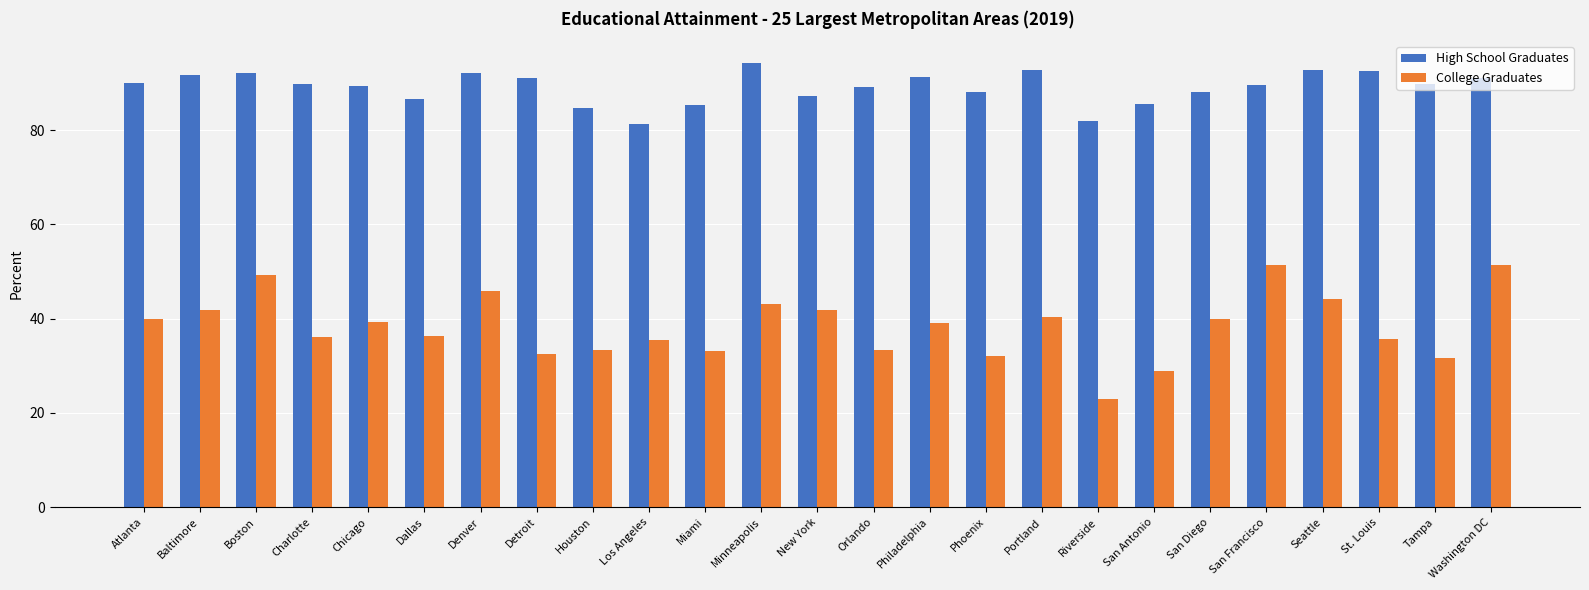

What is the sum of the High School Graduates values at Portland and Los Angeles?

174.1